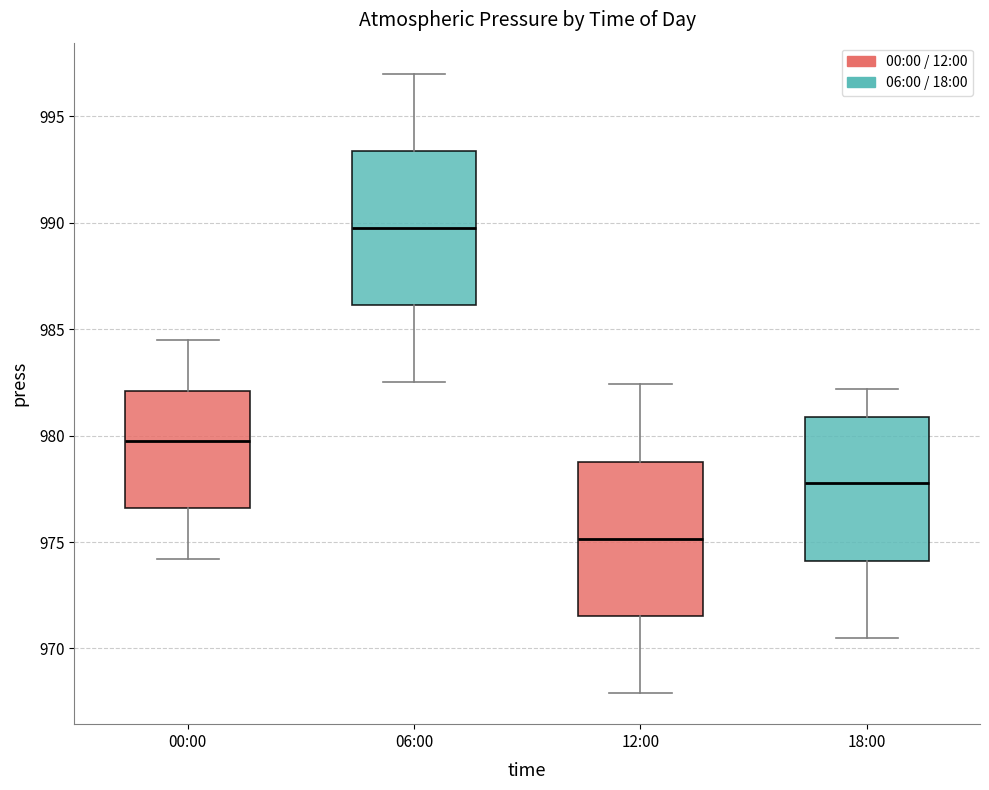

Where is the lower edge of the box for 06:00 on the y-axis? The values are not printed on the chart, so give them approximately, as read against the axis.

986.0